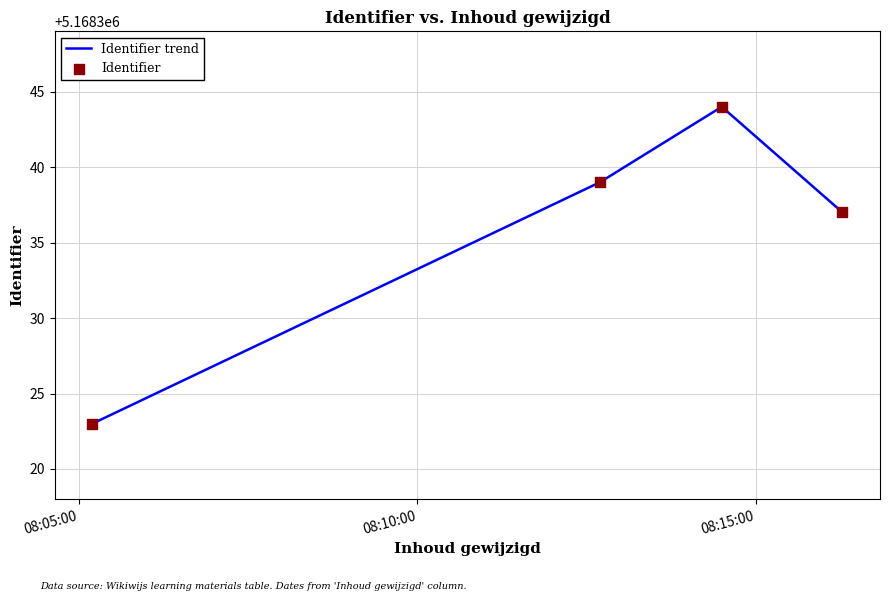

What is the difference between the maximum and second lowest values?

7